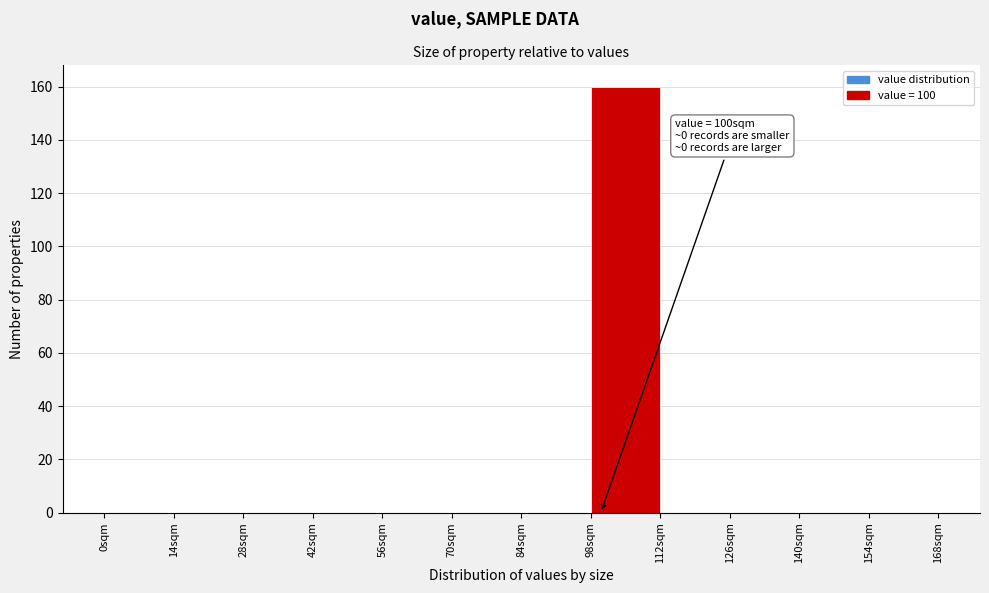

Which range on the x-axis has the tallest bar?

98 to 112